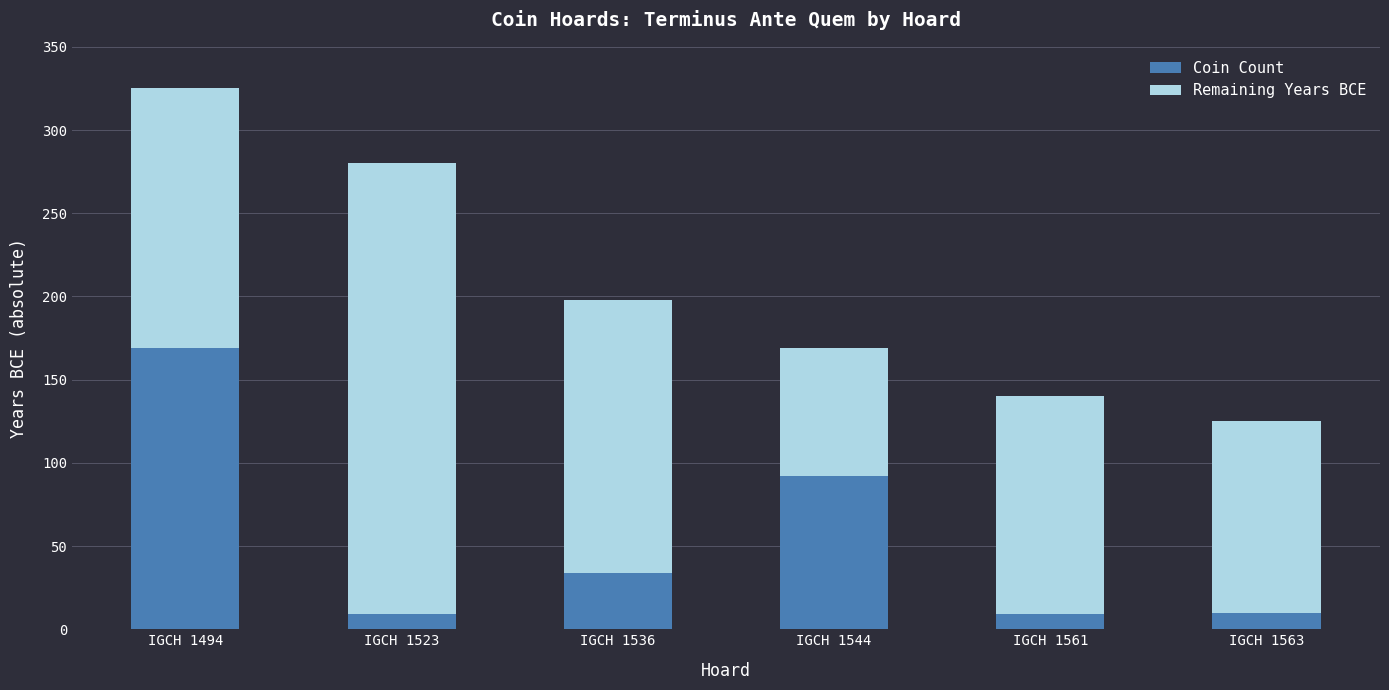

What is the difference between the maximum and second lowest values in the Coin Count series?

160